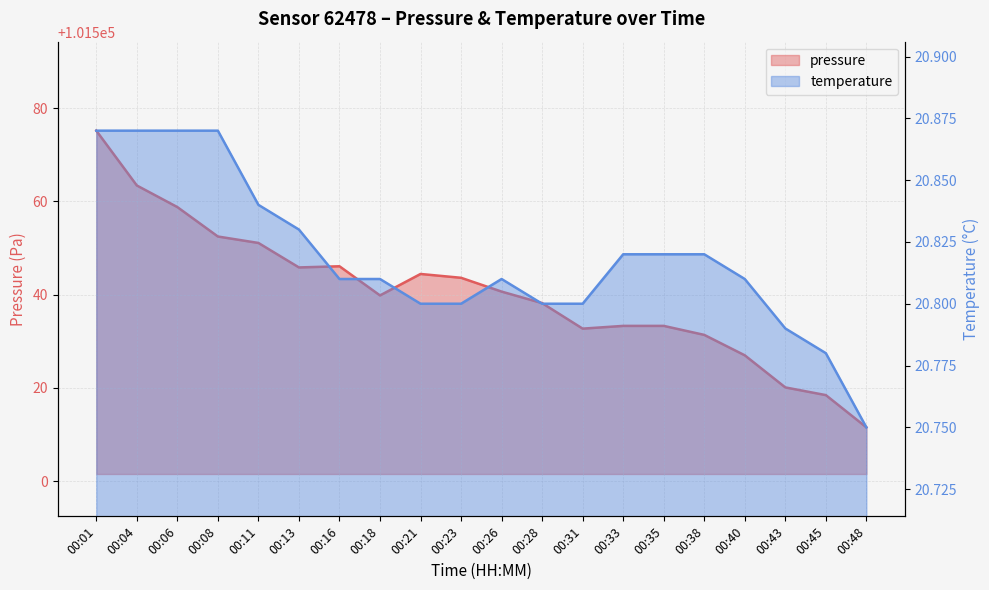

The value of pressure at 00:40 is 101527.0. True or false?

True